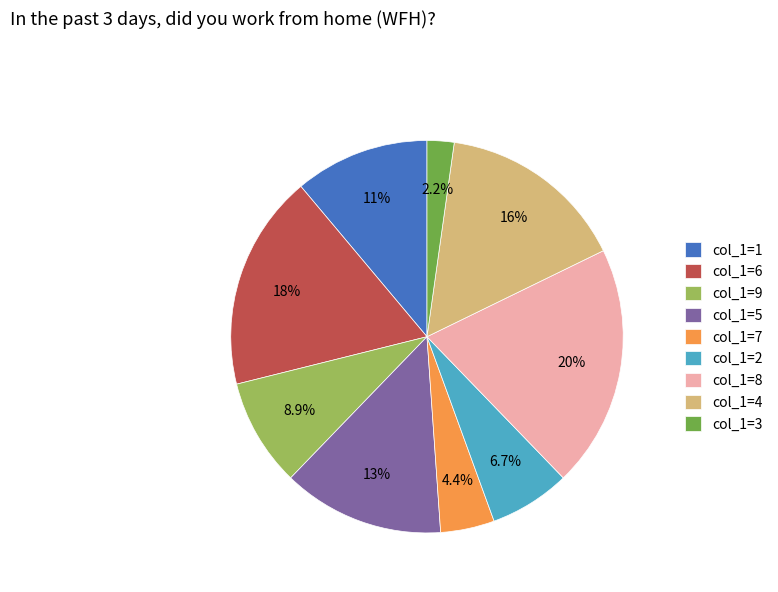

Rank the categories by value from lowest to highest.

col_1=3, col_1=7, col_1=2, col_1=9, col_1=1, col_1=5, col_1=4, col_1=6, col_1=8